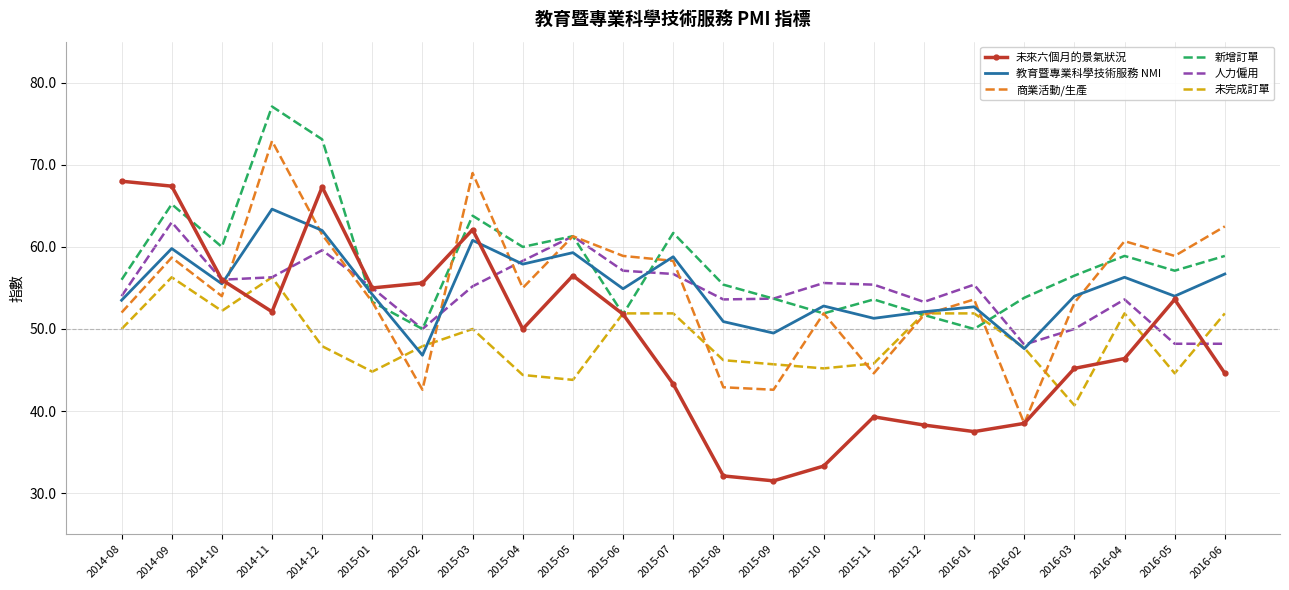

Between 2015-01 and 2016-04, which series saw the biggest shift?

未來六個月的景氣狀況